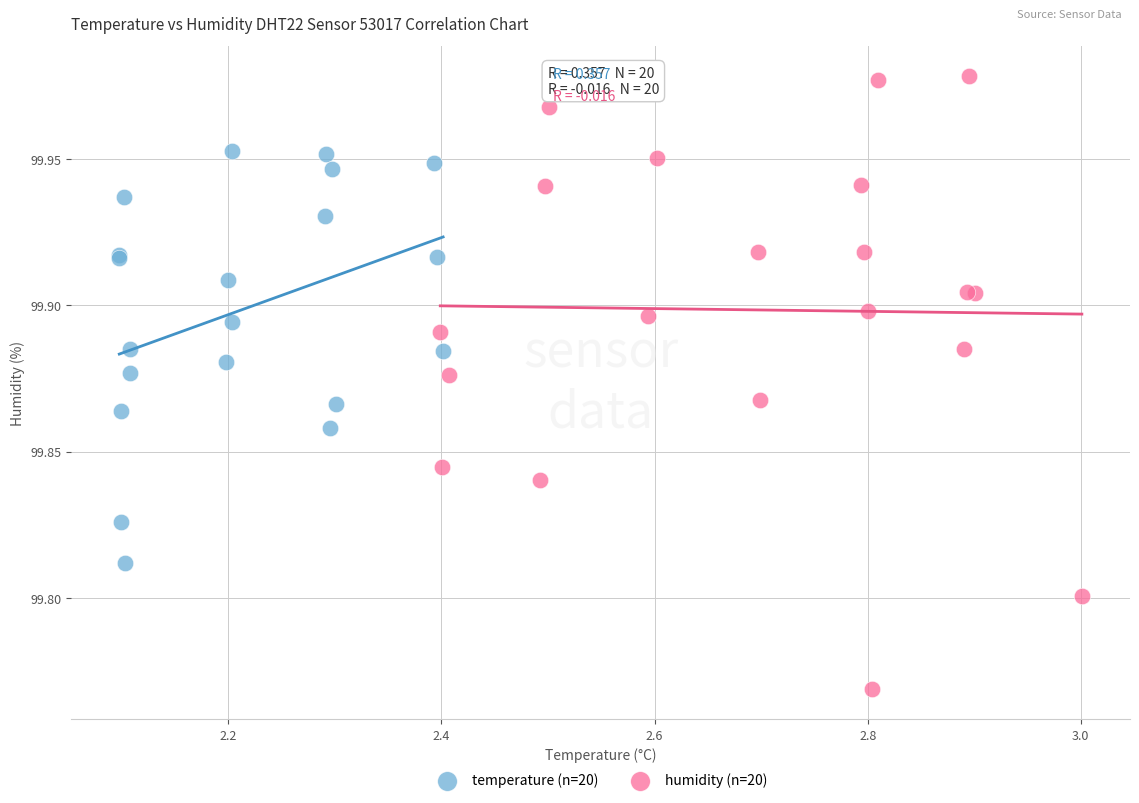

Which series reaches the minimum Y coordinate?

humidity (n=20)